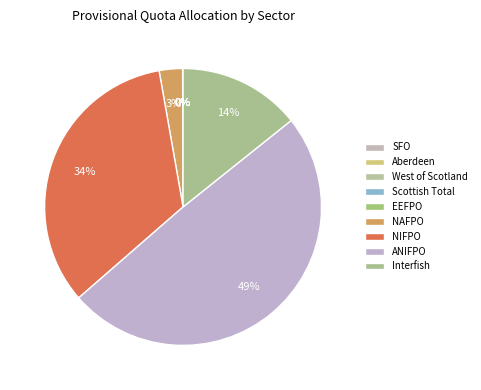

Is there a majority slice in this chart?

No